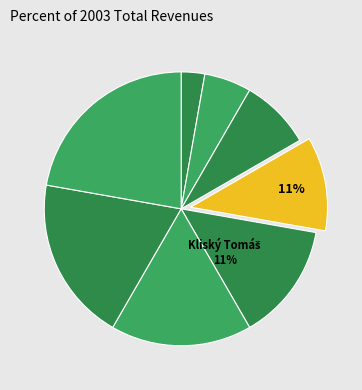

True or false: Husár Tomáš accounts for 3% of the total.

True